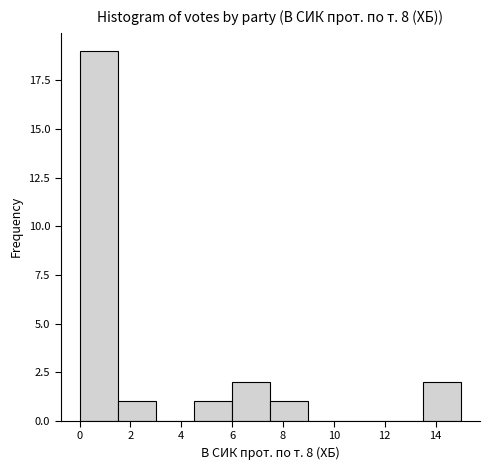

Over which range of the x-axis is the bar tallest?

0.0 to 1.5